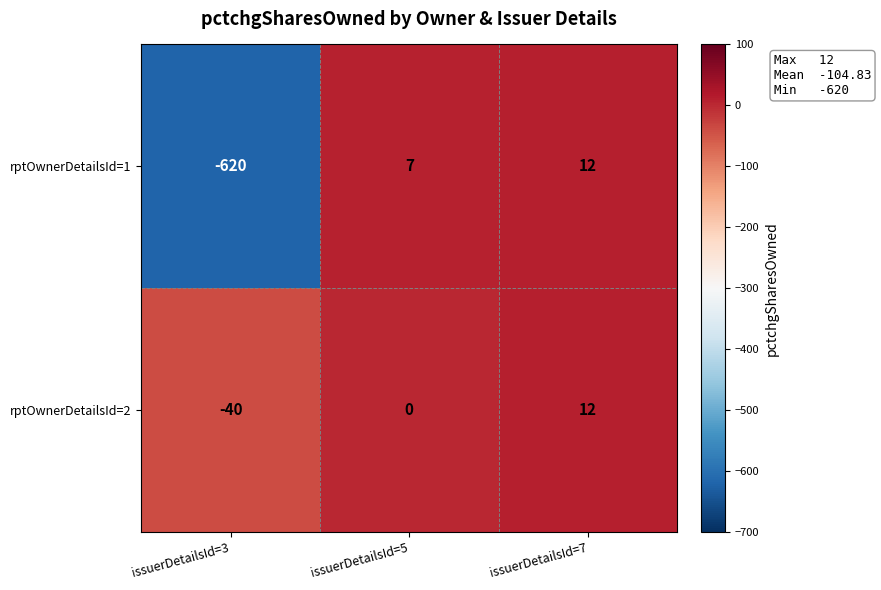

True or false: rptOwnerDetailsId=1 has a value of 7 at issuerDetailsId=5.

True